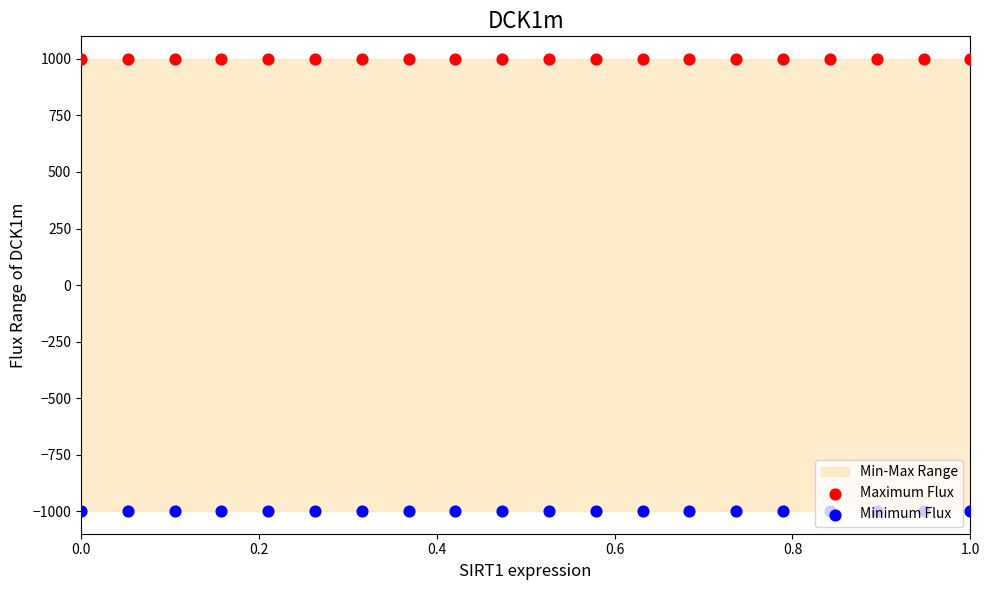

Which series has the largest total across all categories?

Maximum Flux